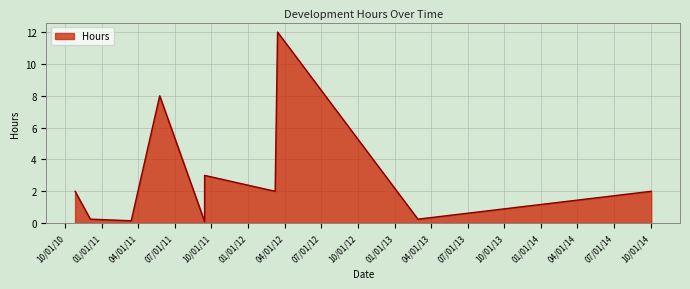

True or false: the data shows 0.1 at 09/14/2011.

True